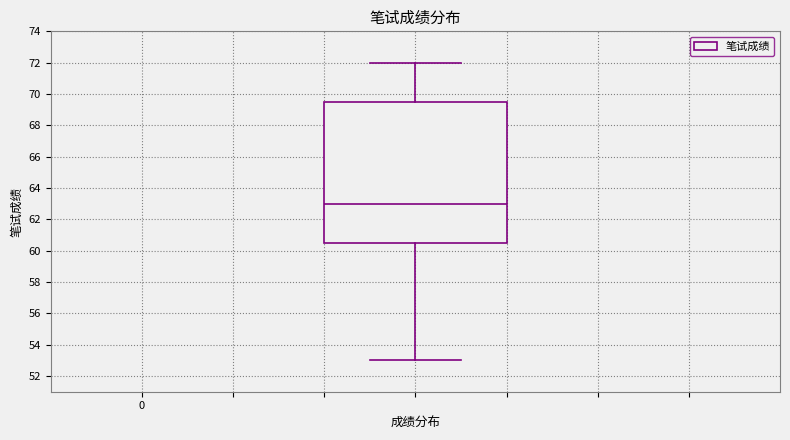

Read this box plot against the y-axis: the position of the median line, the range covered by the box, and the ends of both whiskers. The values are not printed on the chart, so give them approximately, as read against the axis.

median 63.0, box 60.6 to 69.6, whiskers 53.0 to 72.0